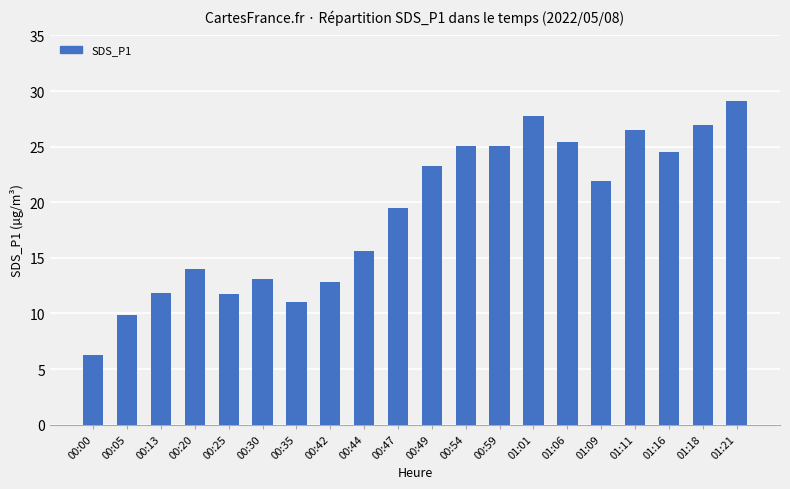

How many categories are shown in the chart?

20